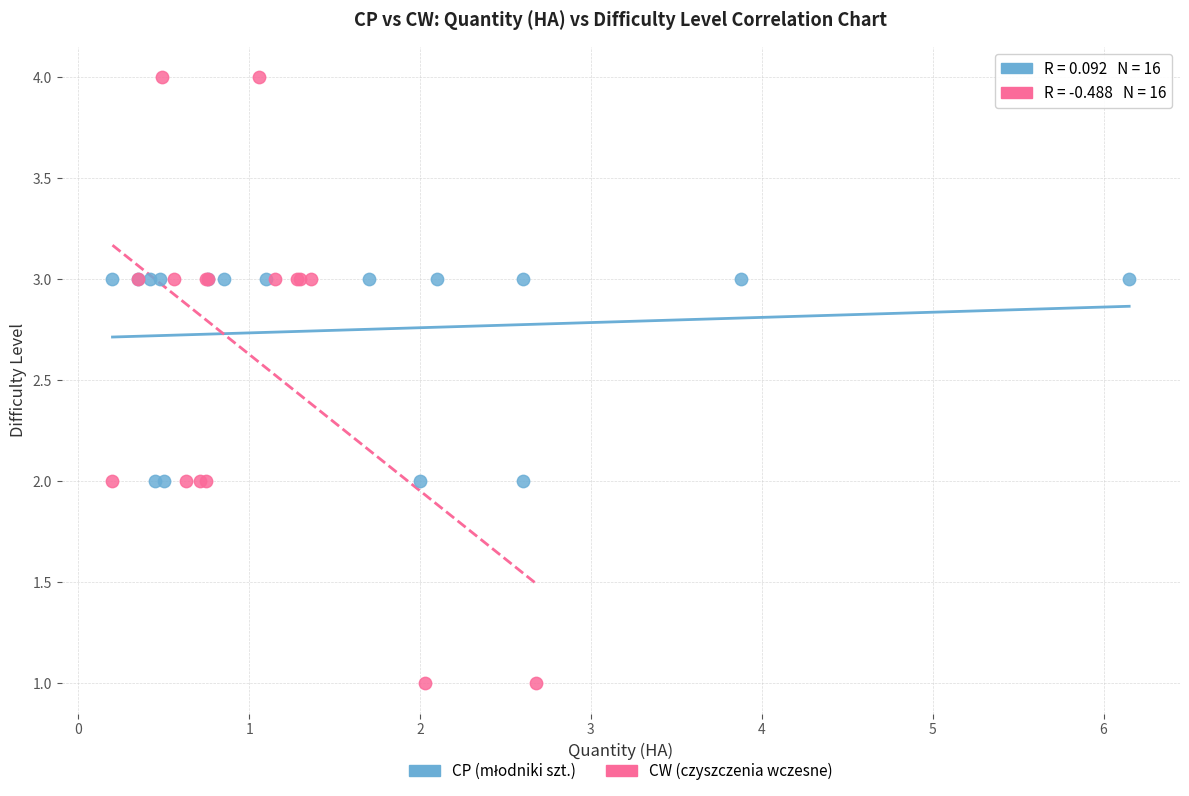

Which series has the largest Y range (max minus min)?

CW (czyszczenia wczesne)